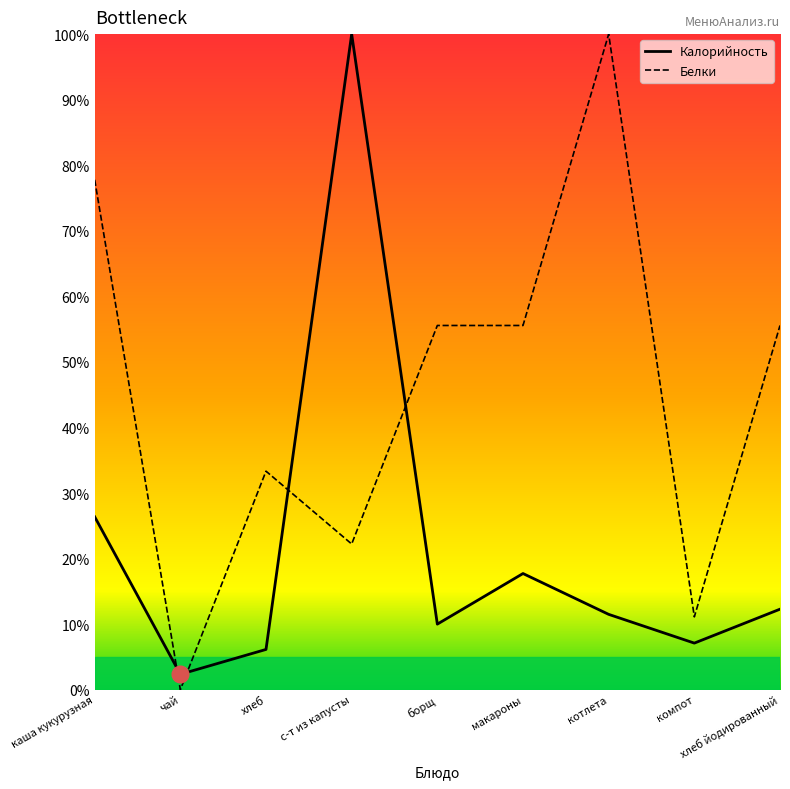

Reading left to right, what are all the values shown in this chart?

Калорийность: каша кукурузная=26.4	чай=2.4	хлеб=6.1	с-т из капусты=100.0	борщ=10.0	макароны=17.7	котлета=11.5	компот=7.1	хлеб йодированный=12.3
Белки: каша кукурузная=77.8	чай=0.0	хлеб=33.3	с-т из капусты=22.2	борщ=55.6	макароны=55.6	котлета=100.0	компот=11.1	хлеб йодированный=55.6